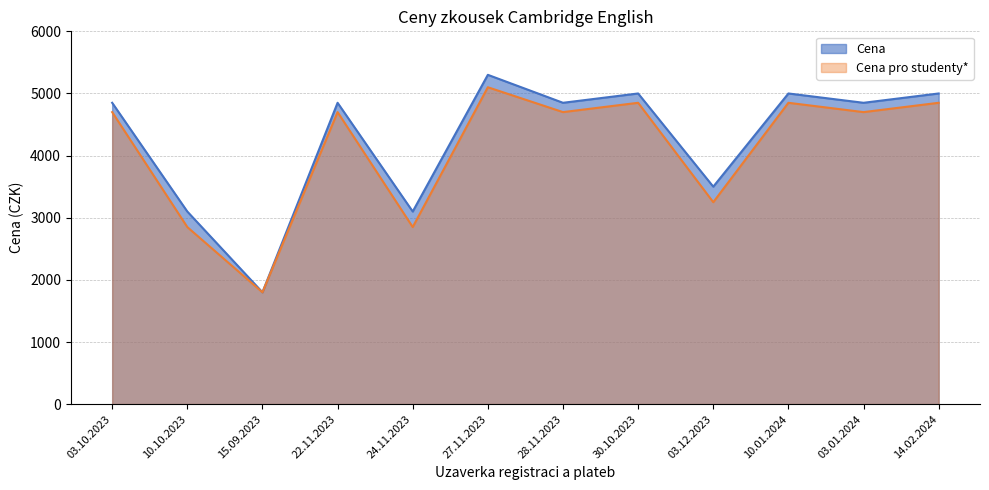

Where is Cena nearest to the value 3550?

03.12.2023